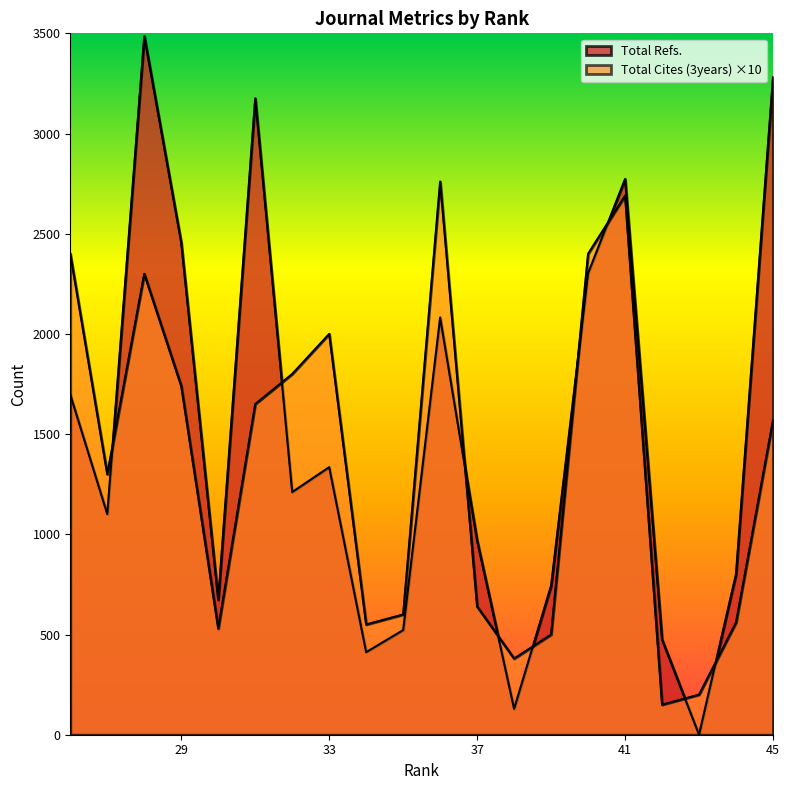

Which has a higher value, 45 or 38?

45